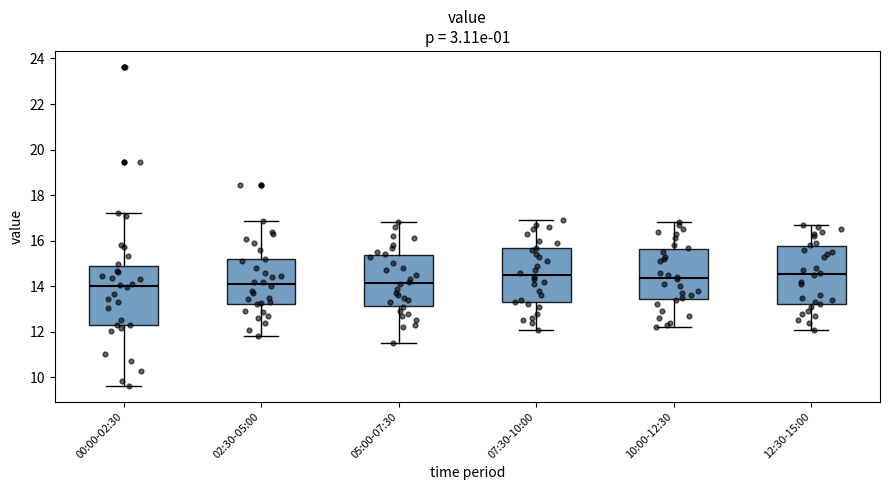

Reading left to right, transcribe this box plot: for each box, give where its median line is, the range the box spans, and where its two whiskers end, as read against the y-axis. The values are not printed on the chart, so give them approximately, as read against the axis.

00:00-02:30: median 14.0, box 12.4 to 14.8, whiskers 9.6 to 17.2
02:30-05:00: median 14.0, box 13.2 to 15.2, whiskers 11.8 to 16.8
05:00-07:30: median 14.2, box 13.2 to 15.4, whiskers 11.6 to 16.8
07:30-10:00: median 14.6, box 13.4 to 15.6, whiskers 12.2 to 17.0
10:00-12:30: median 14.4, box 13.4 to 15.6, whiskers 12.2 to 16.8
12:30-15:00: median 14.6, box 13.2 to 15.8, whiskers 12.2 to 16.8